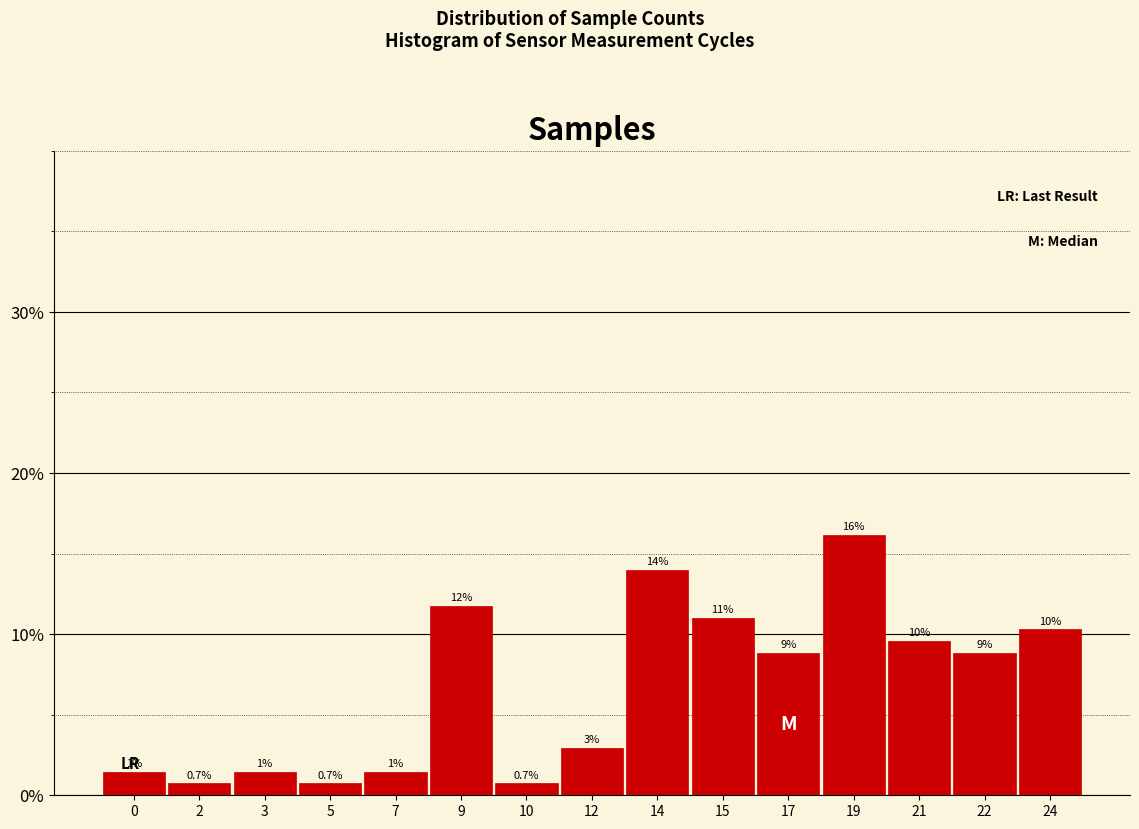

Does the chart contain any negative values?

No